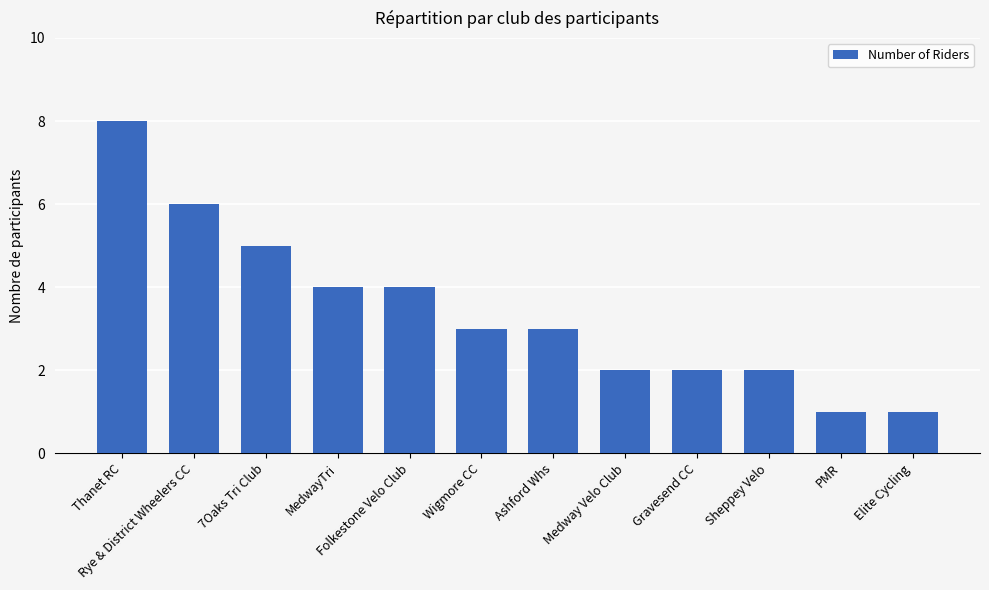

Reading left to right, extract all data points from this chart.

8	6	5	4	4	3	3	2	2	2	1	1